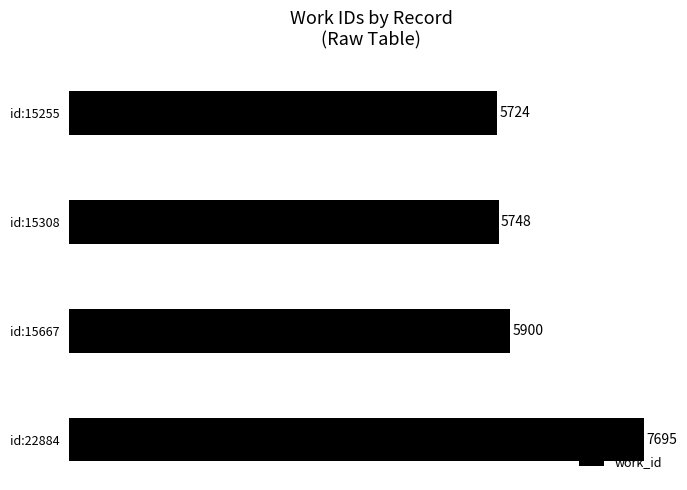

Approximately how many times larger is the value at id:15308 compared to id:15667?

1.0